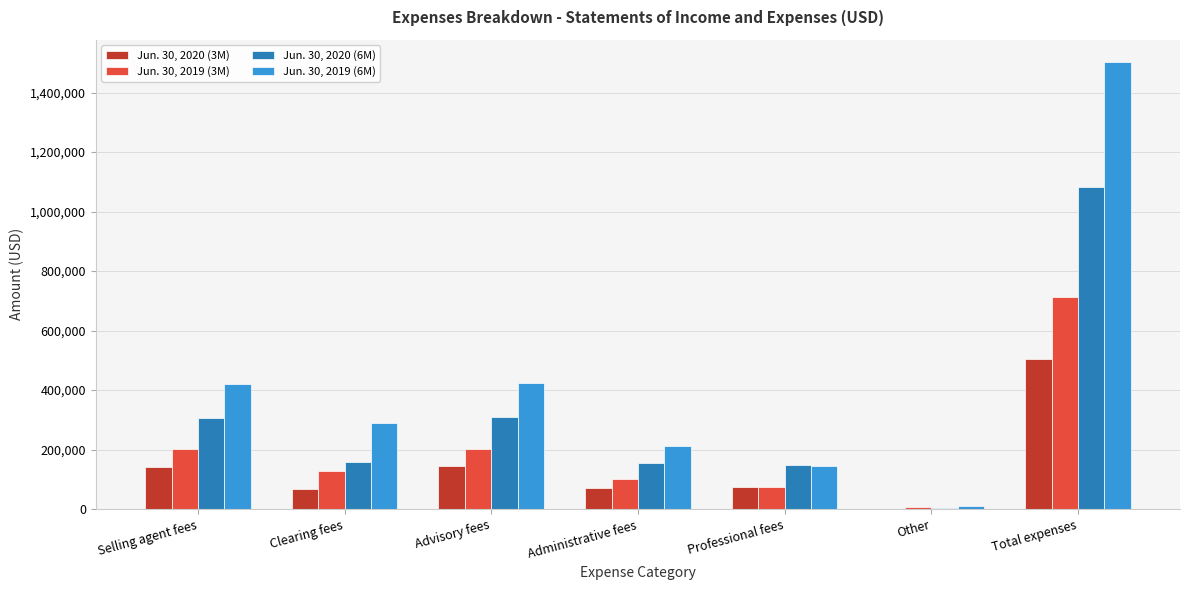

Which label corresponds to the largest value in the chart?

Total expenses